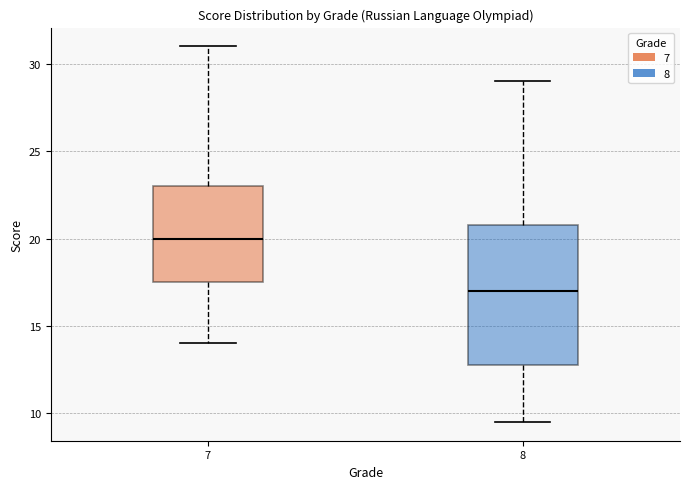

Reading left to right, read every box against the y-axis: the position of its median line, the range the box covers, and the ends of its whiskers. The values are not printed on the chart, so give them approximately, as read against the axis.

7: median 20.0, box 17.5 to 23.0, whiskers 14.0 to 31.0
8: median 17.0, box 13.0 to 21.0, whiskers 9.5 to 29.0